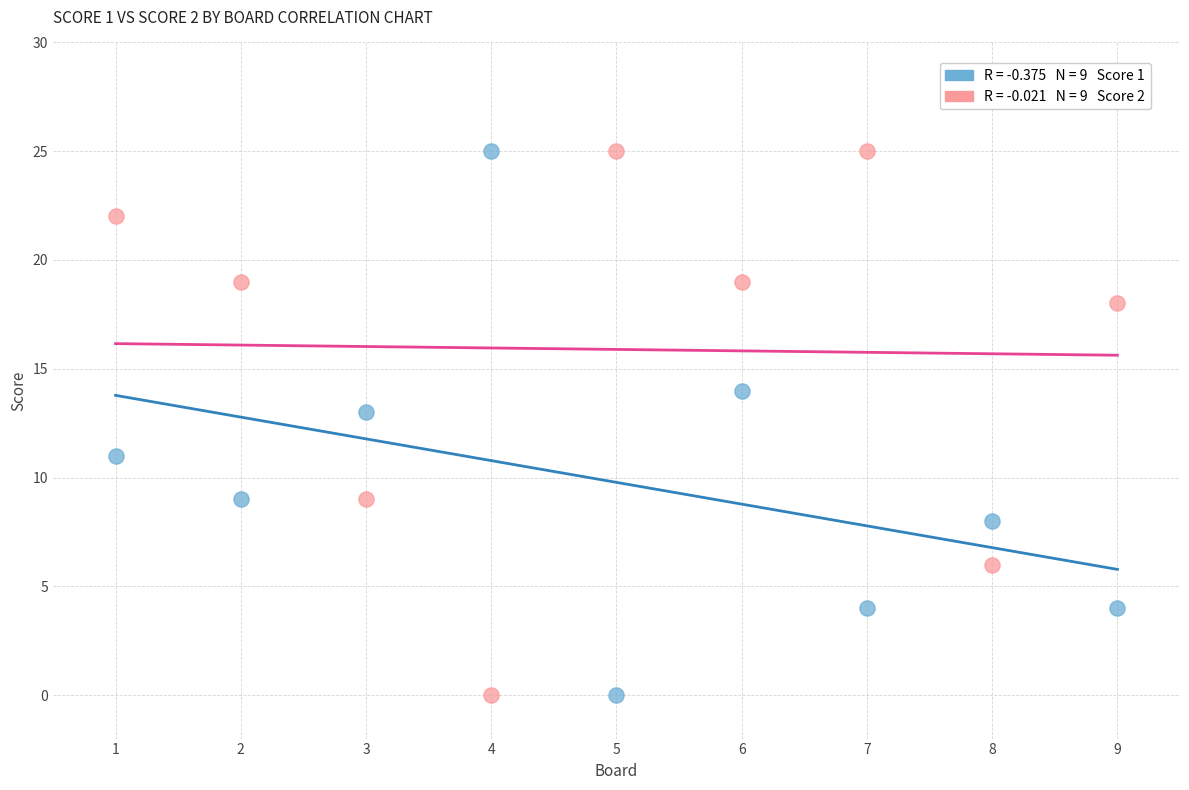

Across all data points, what is the range of X values (max minus min)?

8